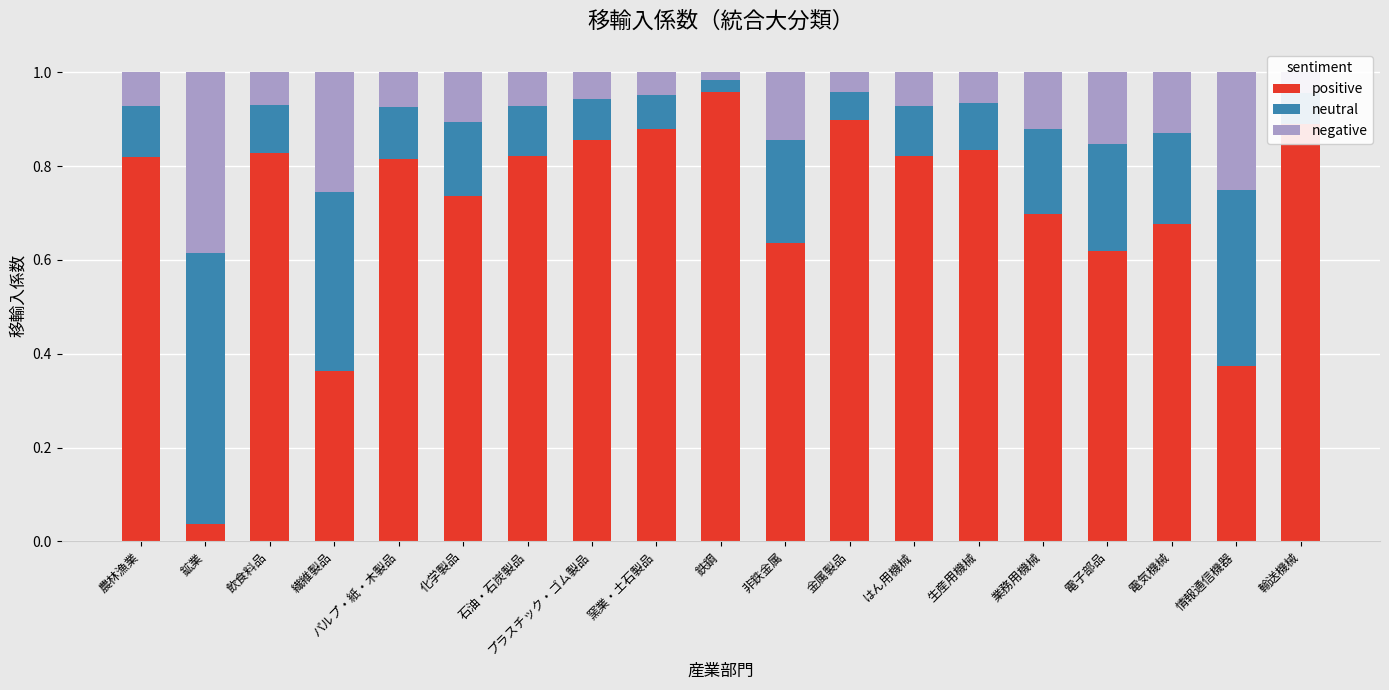

The positive series shows 0.9 at 輸送機械. True or false?

True